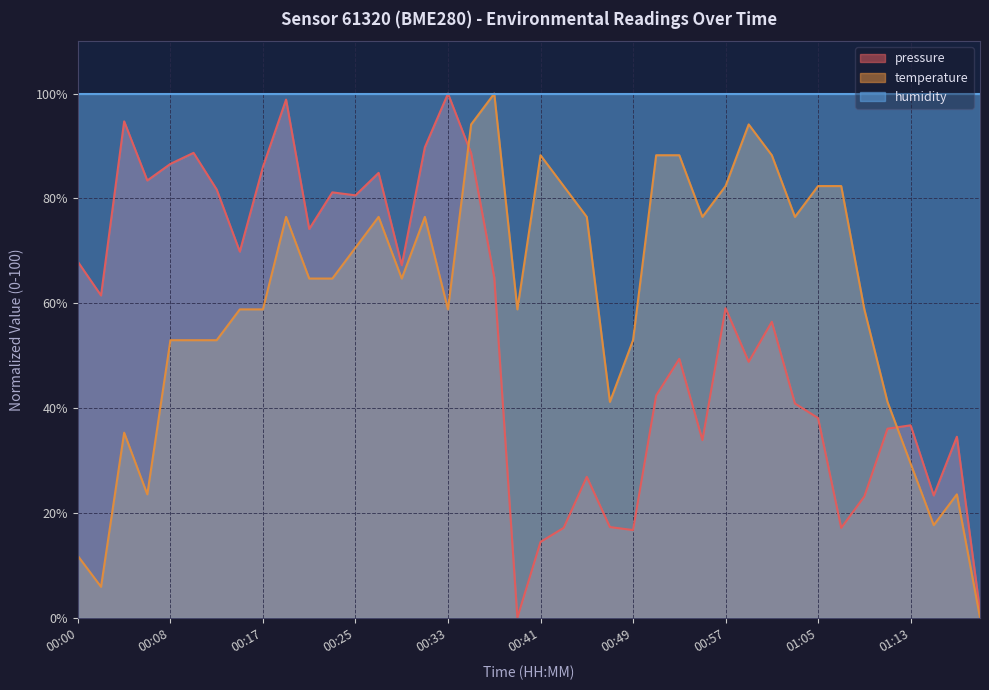

Does the chart display data point markers on the line(s)?

No